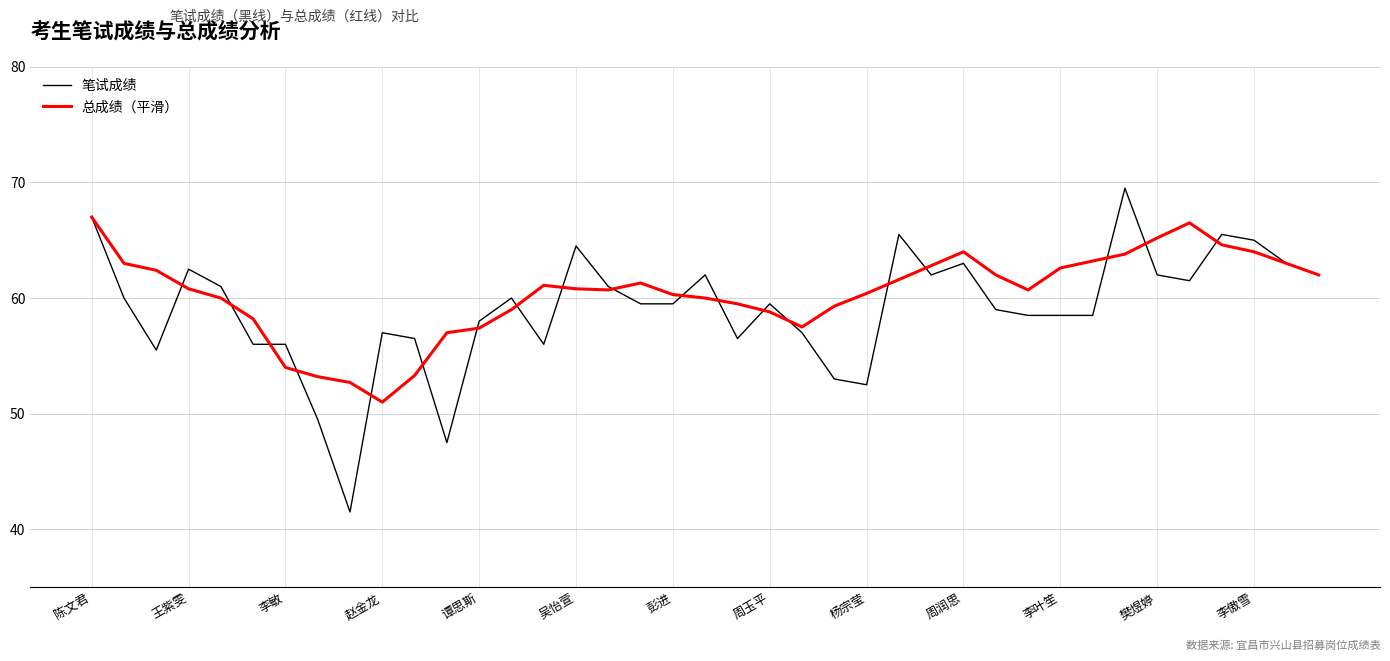

What is the lowest value of the 总成绩（平滑） series?

51.0